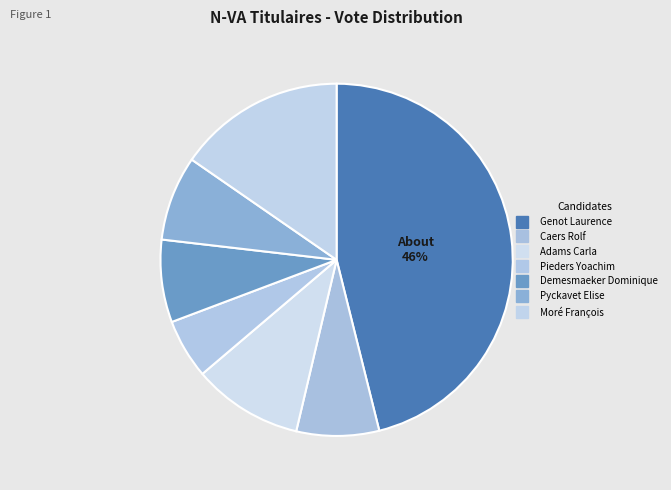

To the nearest percent, what percentage of the pie is Genot Laurence?

46%